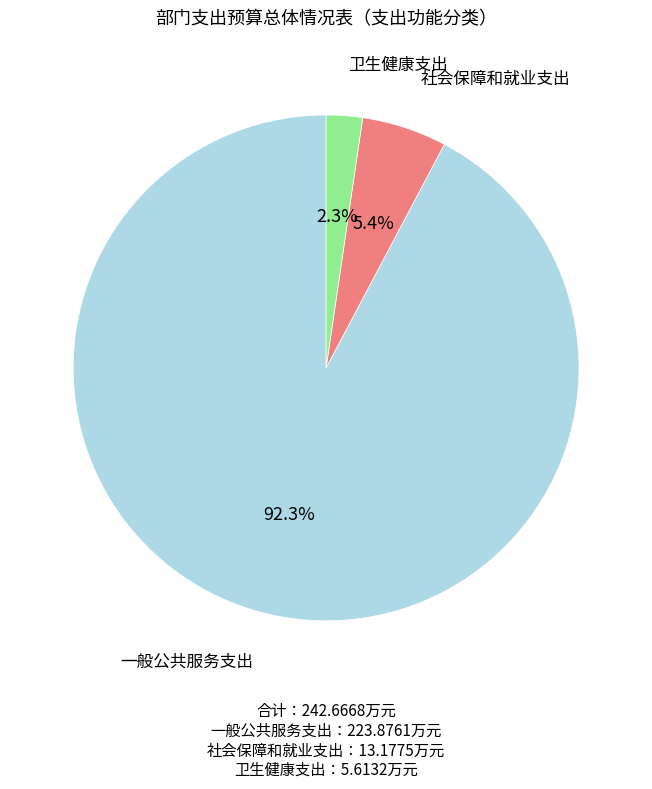

Is there a majority slice in this chart?

Yes